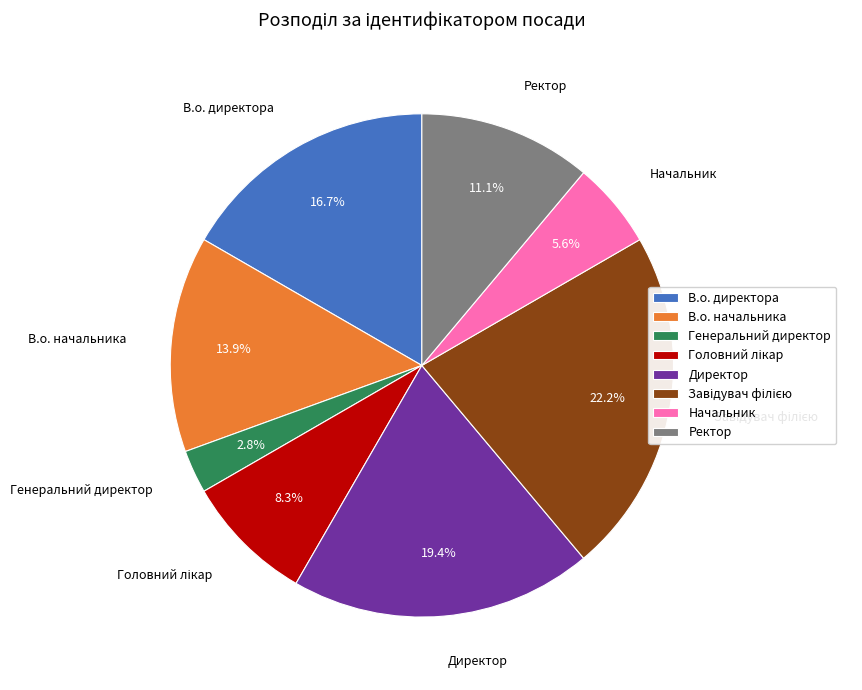

Is the sum of Генеральний директор and Начальник greater than half?

No